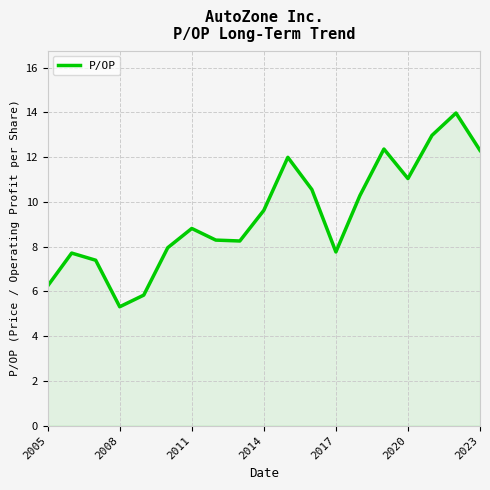

What is the sum of all values?

178.6